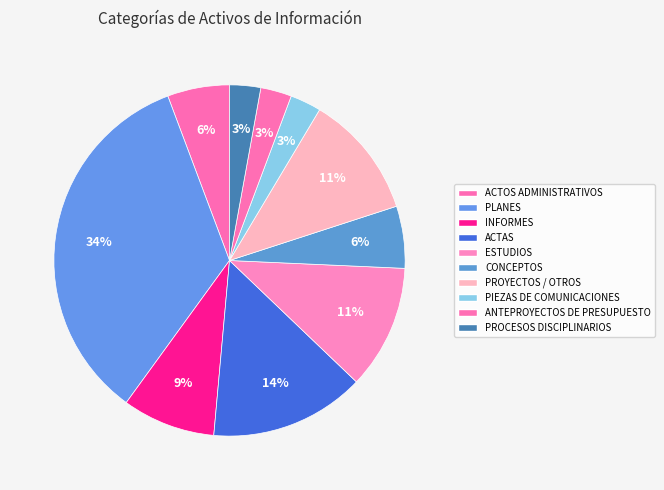

How many slices are in this pie chart?

10